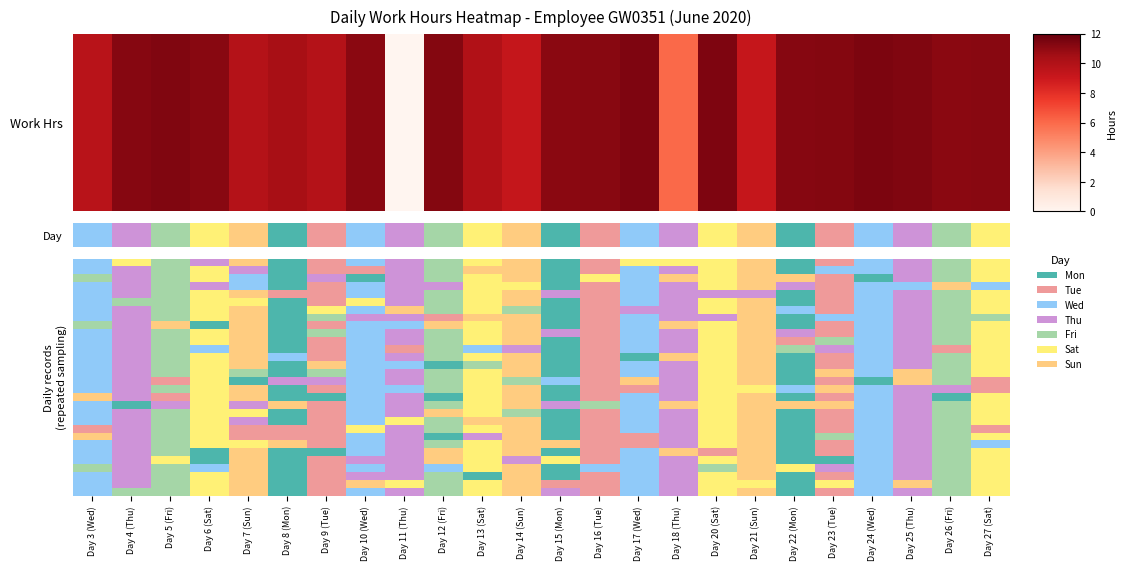

At which category is the sum across all series the highest?

Day 21 (Sun)